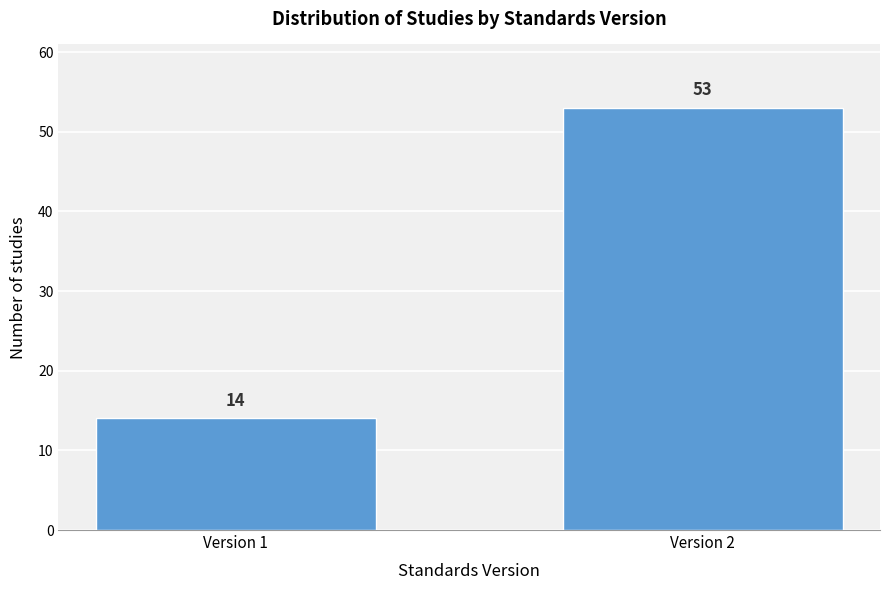

Reading right to left, list all the values displayed in this chart.

Version 2=53	Version 1=14